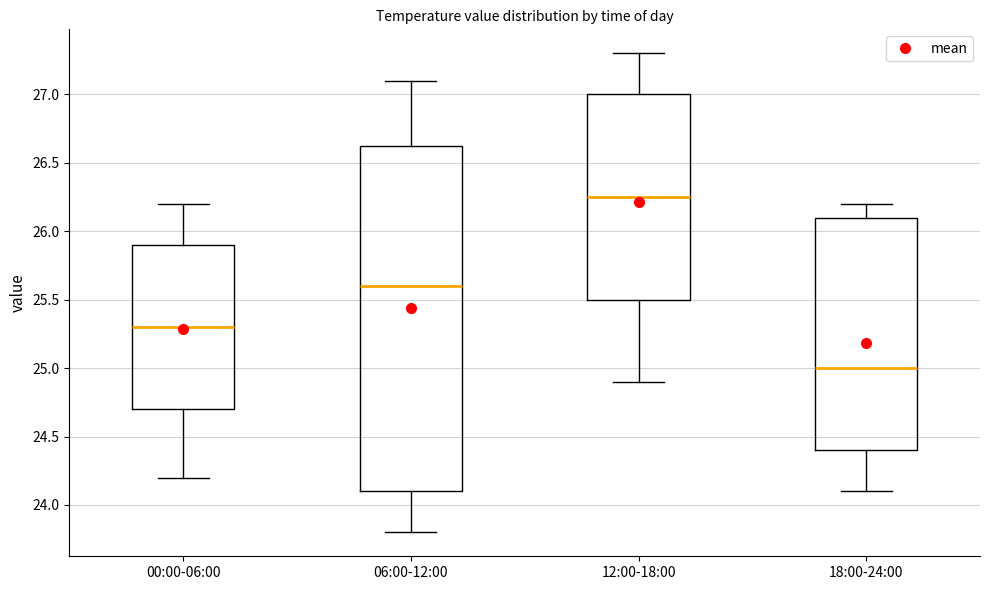

Comparing the boxes themselves (not the whiskers), which one is the tallest?

06:00-12:00